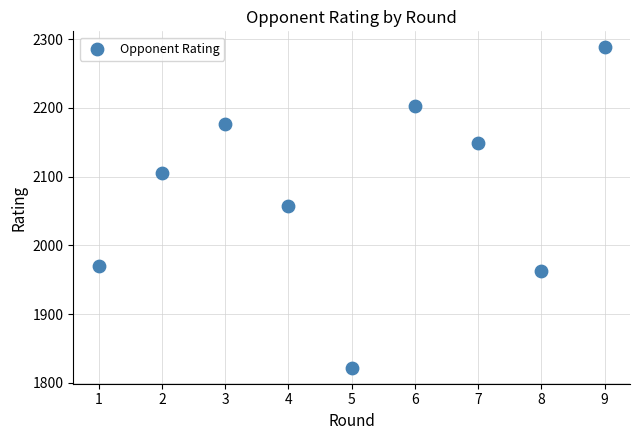

What is the average Y value?

2081